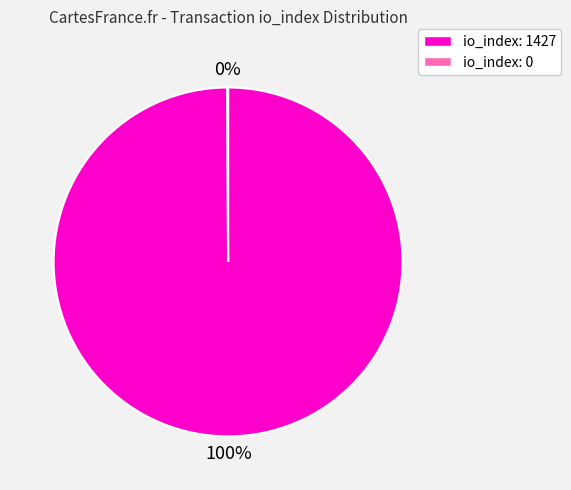

Is it true that io_index: 1427 is 100% of the pie?

True